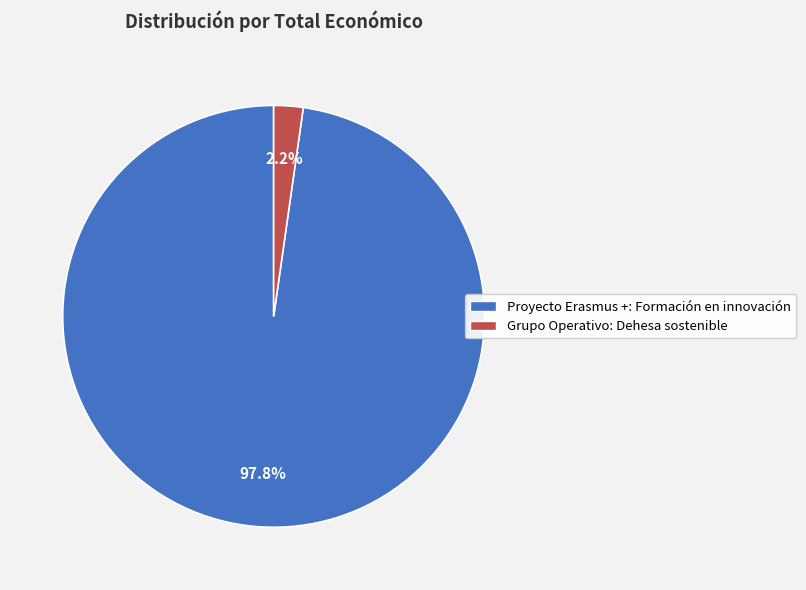

To the nearest percent, what is the difference between the largest and smallest slice percentages?

96%